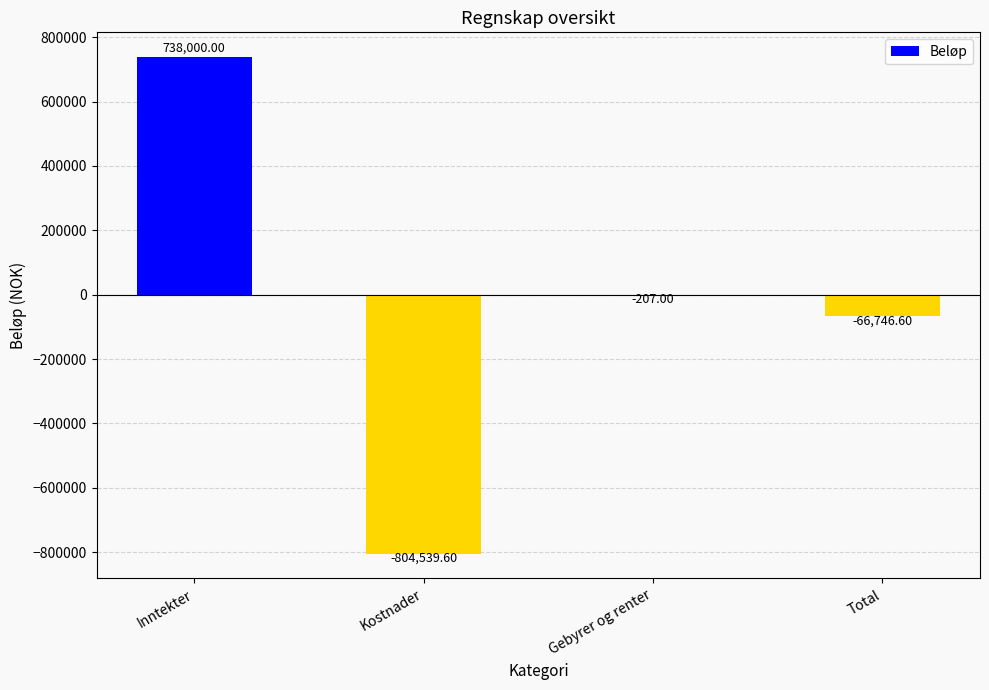

Between Kostnader and Gebyrer og renter, which is larger?

Gebyrer og renter